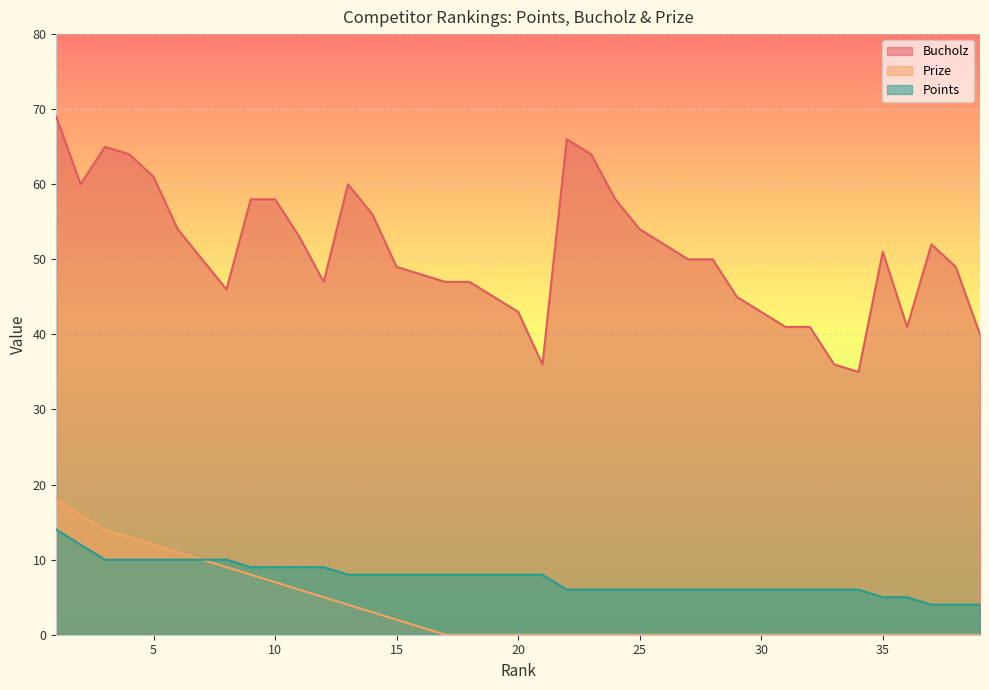

Which series has the largest total across all categories?

Bucholz